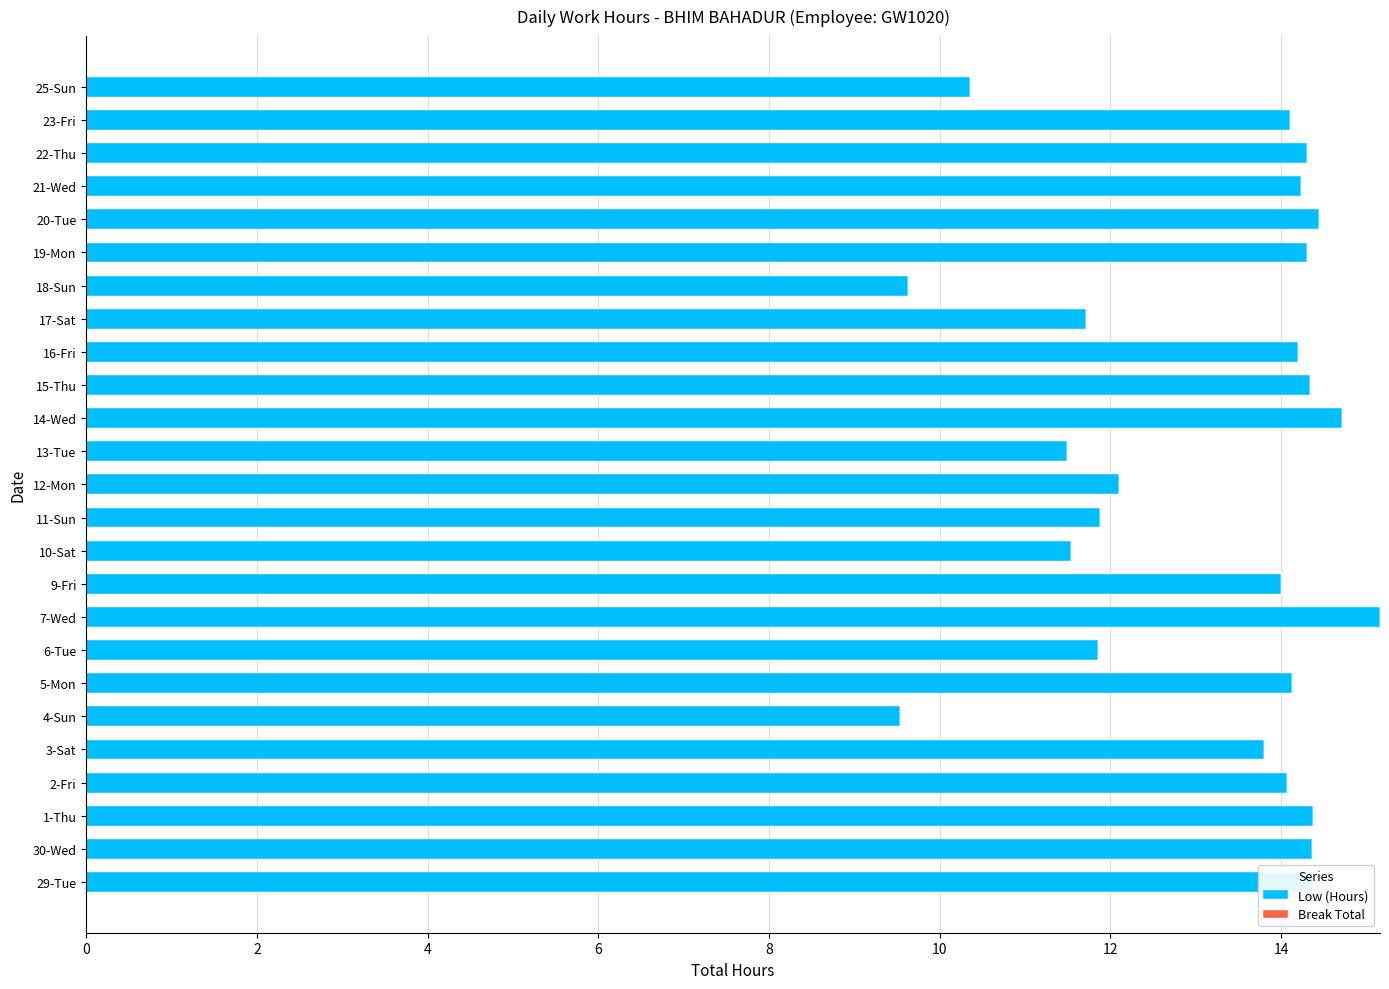

Between 21-Wed and 3-Sat, which is larger?

21-Wed